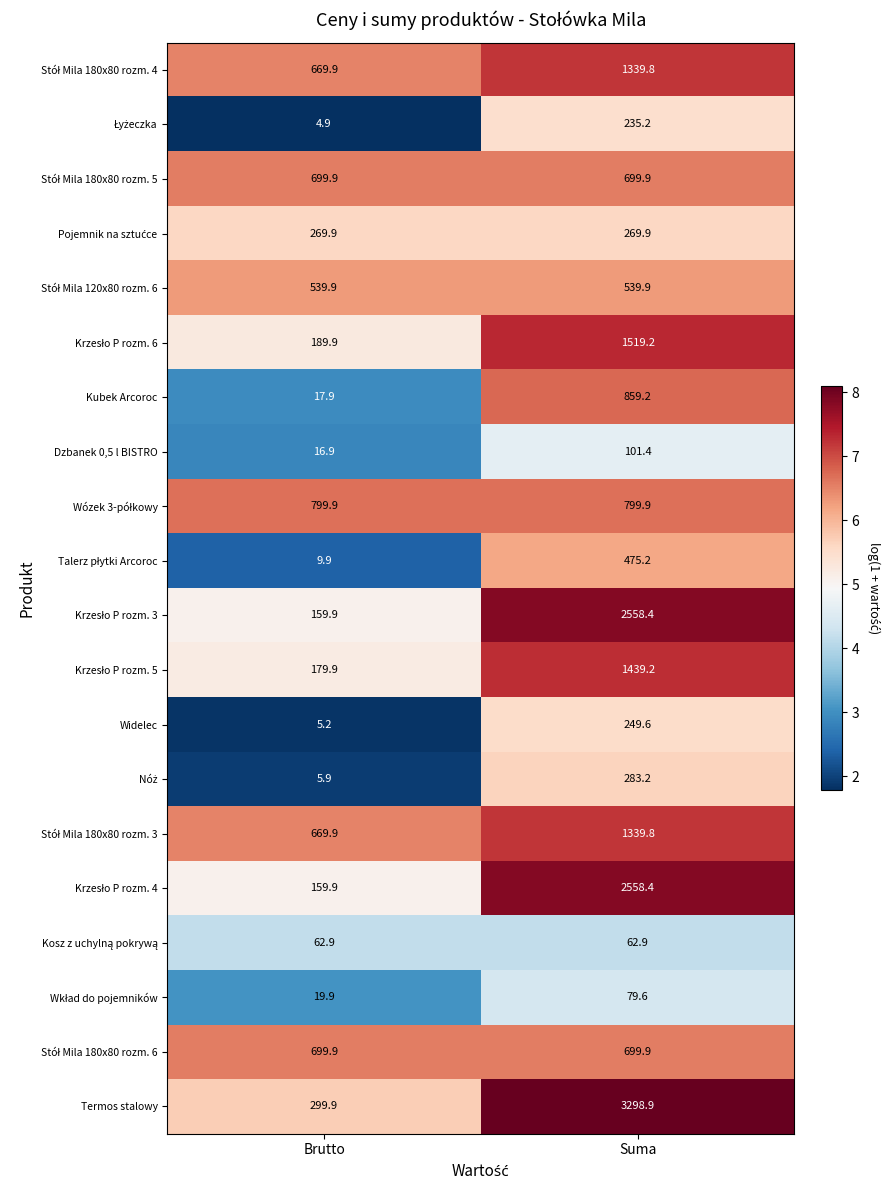

At which category does the chart reach its peak across all series?

Suma